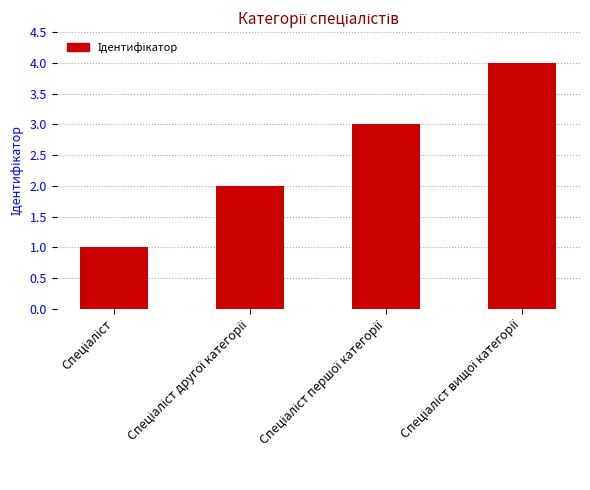

What is the difference between the maximum and minimum values?

3